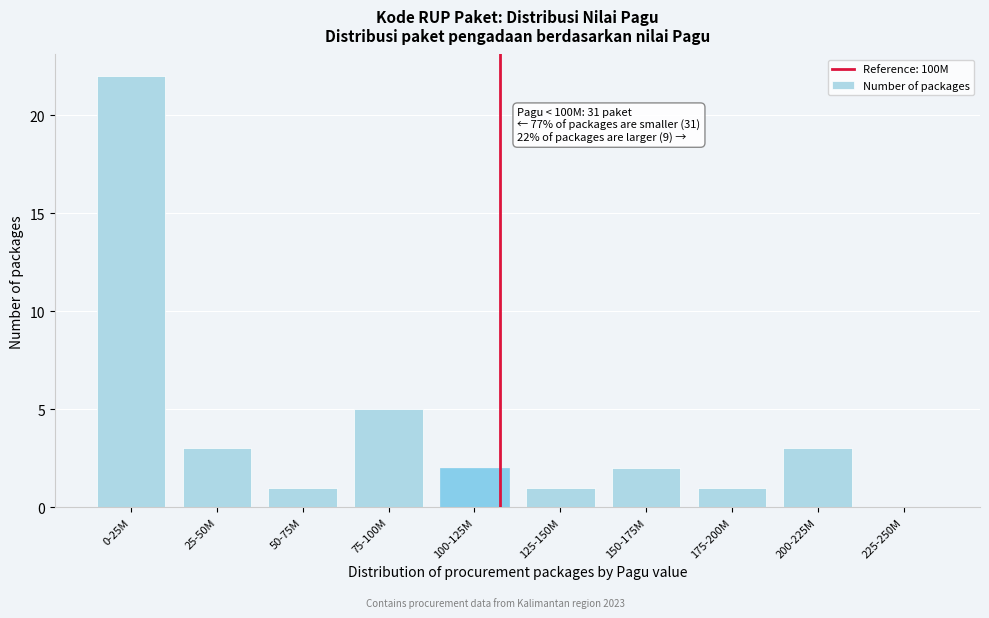

Reading left to right, list all the values displayed in this chart.

0-25M=22	25-50M=3	50-75M=1	75-100M=5	100-125M=2	125-150M=1	150-175M=2	175-200M=1	200-225M=3	225-250M=0